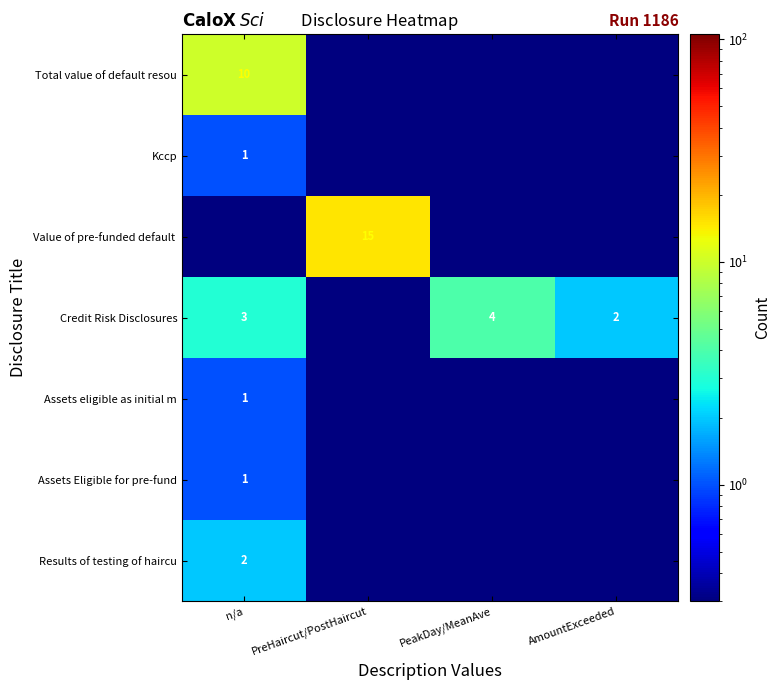

Is the value of Assets eligible as initial m at n/a greater than the value of Total value of default resou at n/a?

No